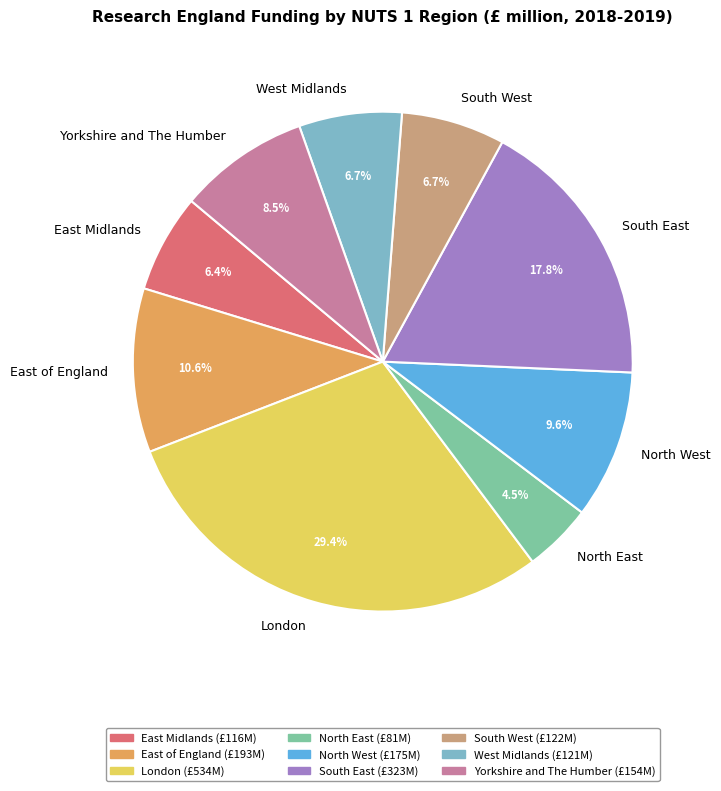

Is there a majority slice in this chart?

No